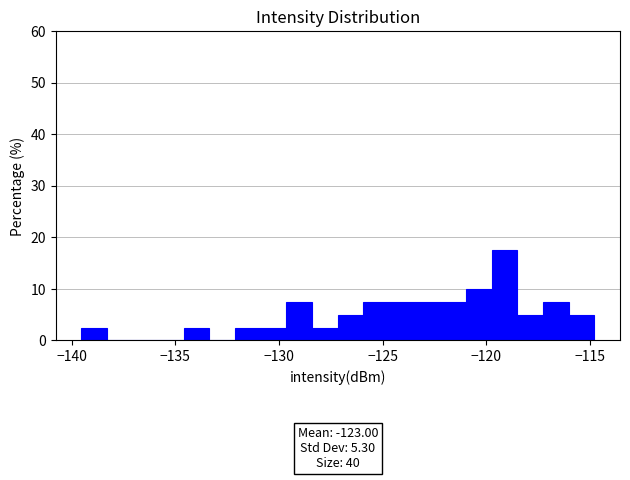

Around what value on the x-axis is the tallest bar? Give the approximate position of its centre, as read against the axis.

-119.0